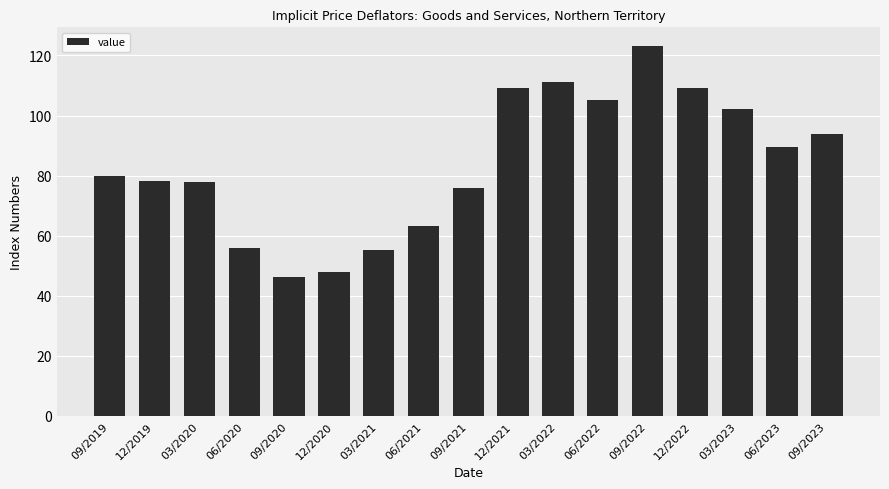

At which category does the chart reach its peak across all series?

09/2022